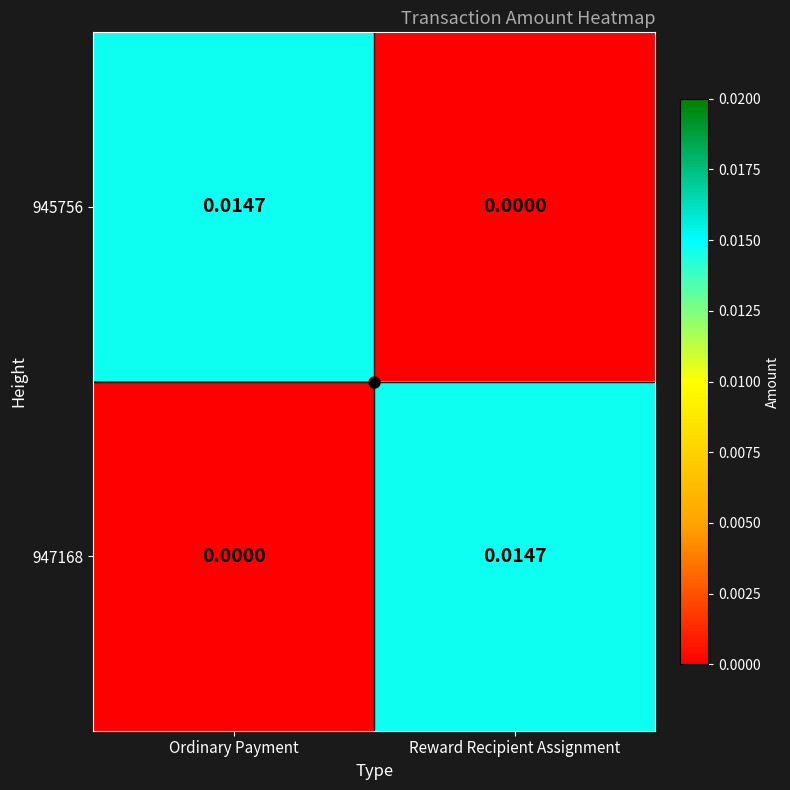

At which label does 947168 reach its peak?

Reward Recipient Assignment